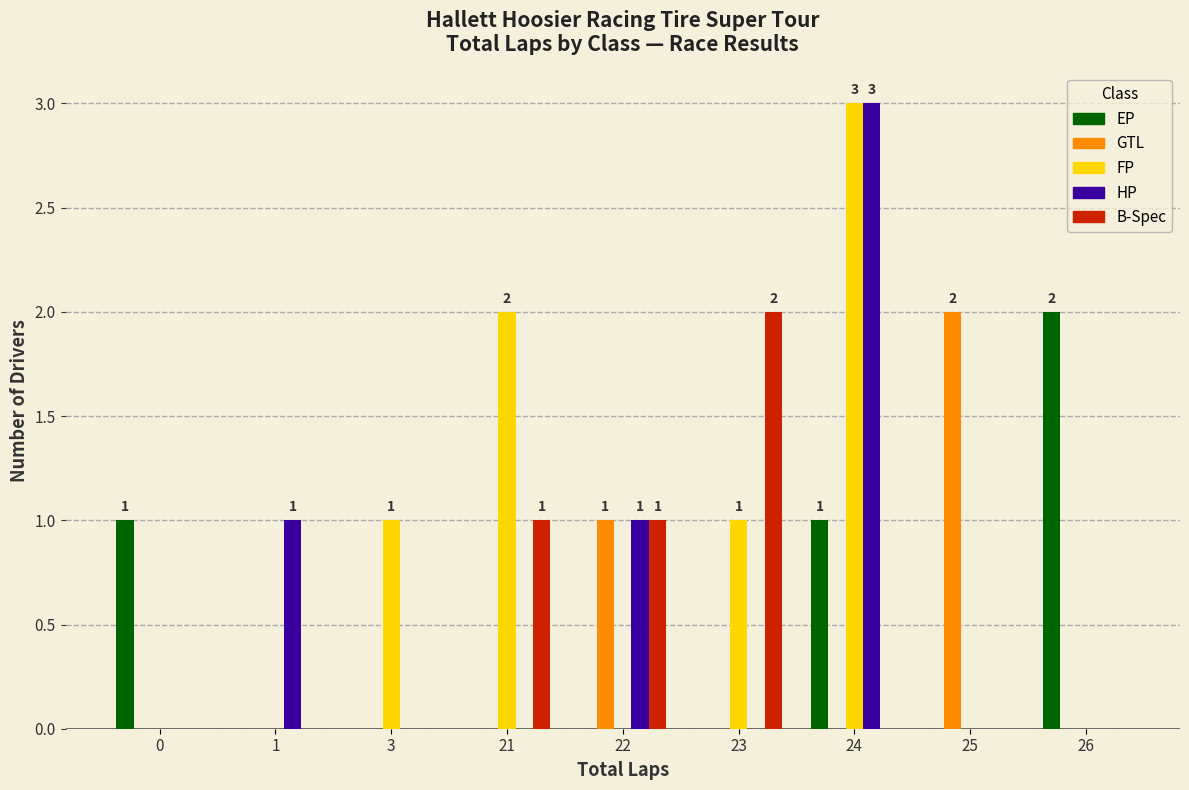

Reading left to right, transcribe all the data shown in this chart.

EP: 1	0	0	0	0	0	1	0	2
GTL: 0	0	0	0	1	0	0	2	0
FP: 0	0	1	2	0	1	3	0	0
HP: 0	1	0	0	1	0	3	0	0
B-Spec: 0	0	0	1	1	2	0	0	0